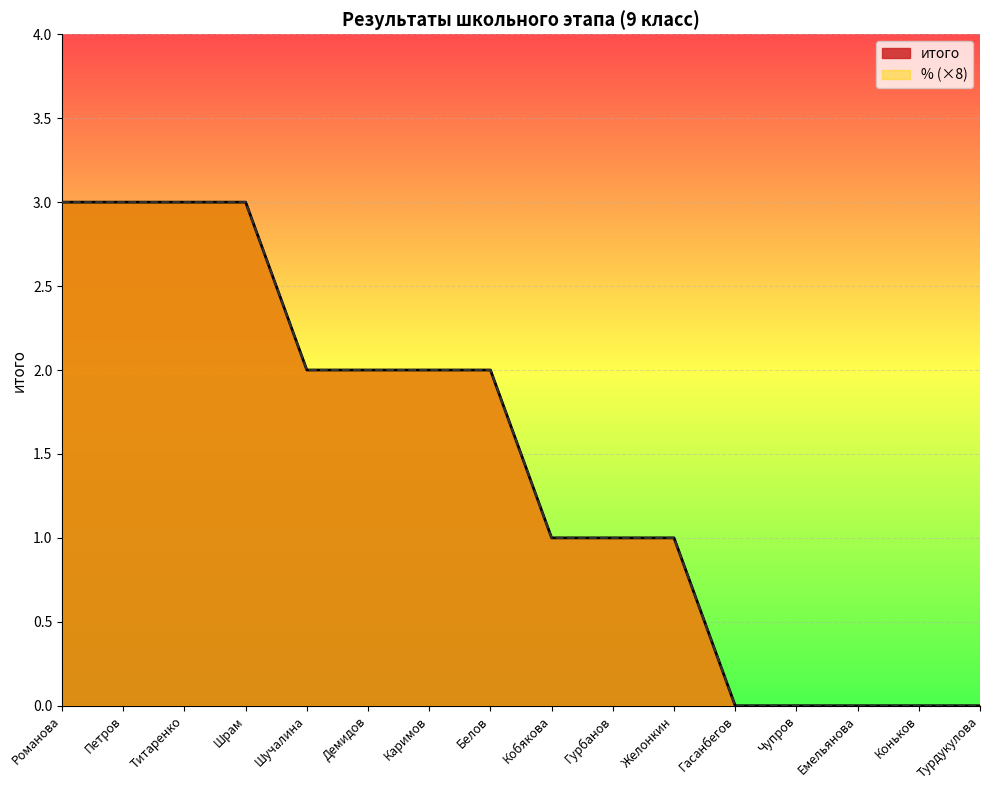

Which category has the highest value in the %  series?

Романова